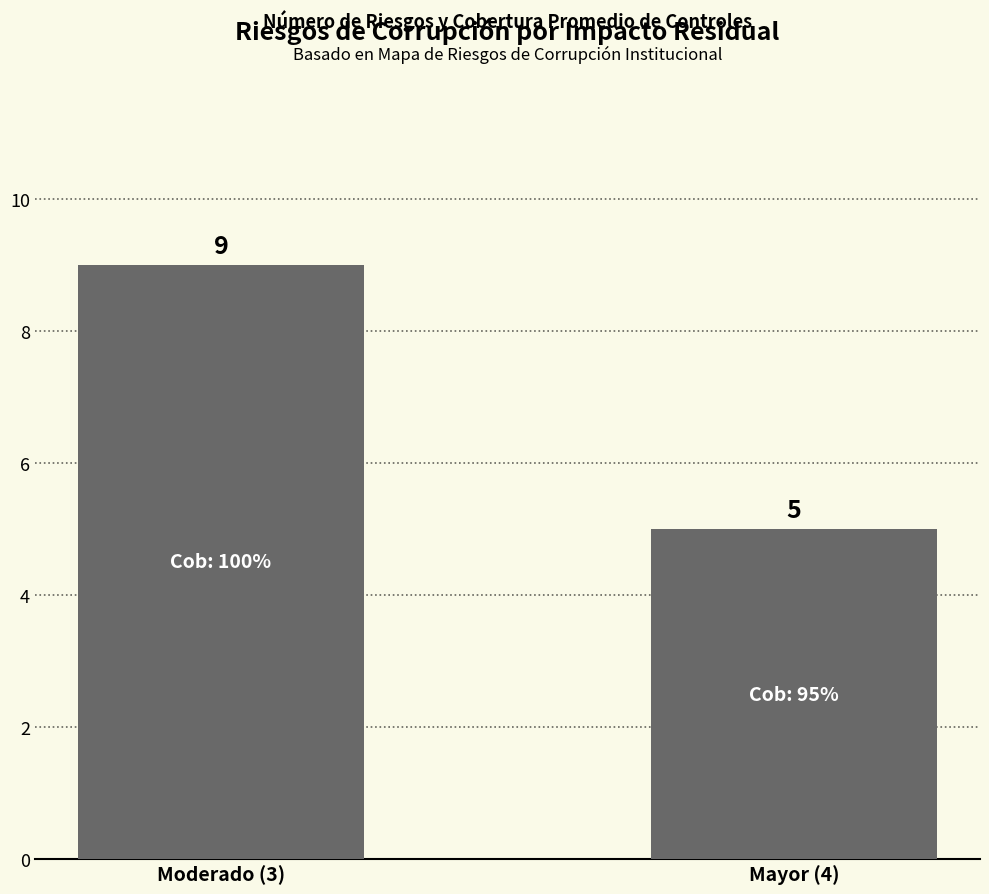

What is the change in value from Moderado (3) to Mayor (4)?

-4